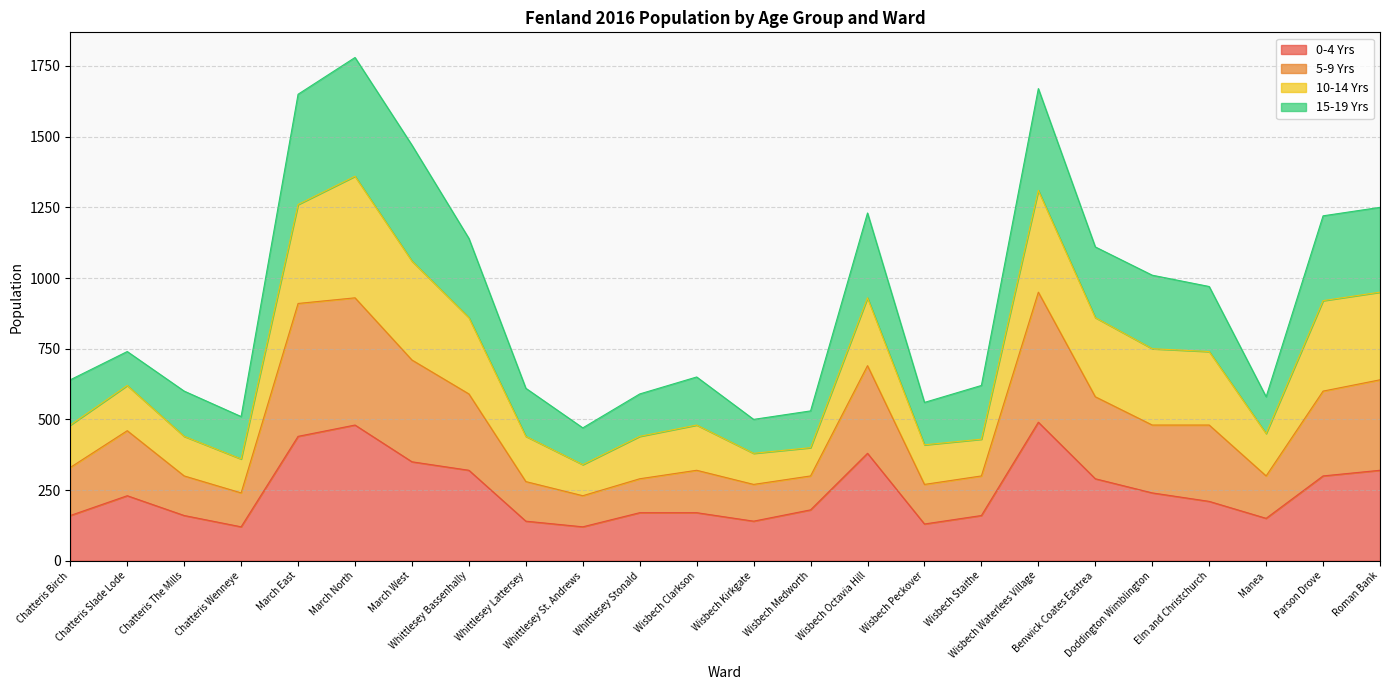

What is the total value across all series at Roman Bank?

1250